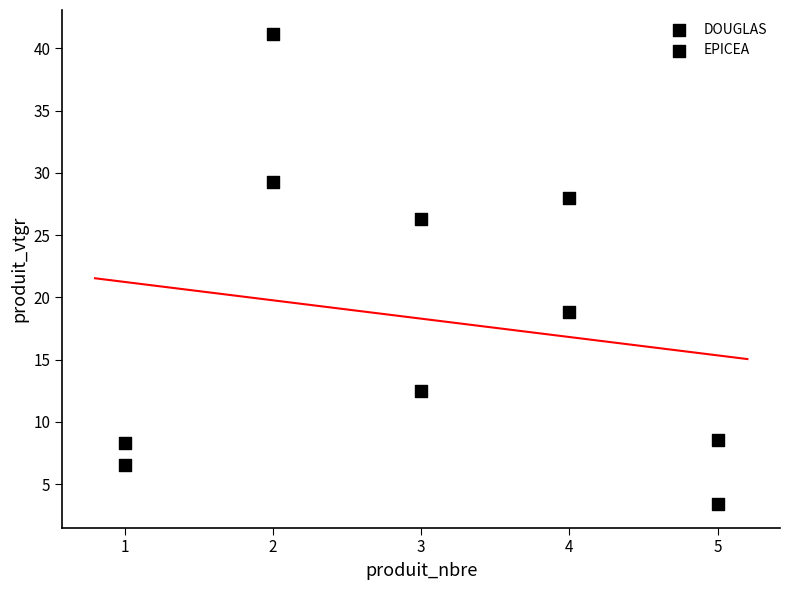

How many data points are displayed?

10